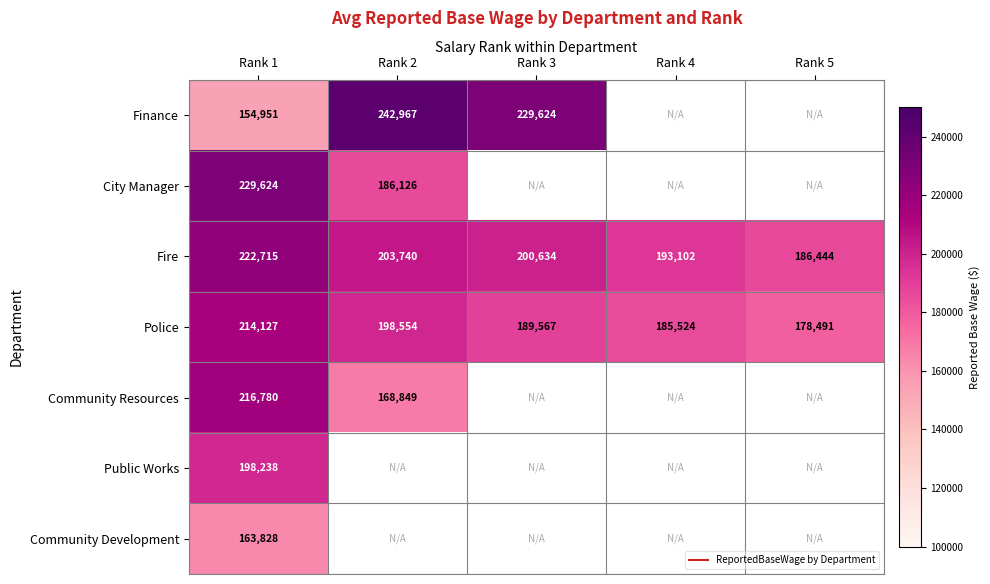

How many positive values does the Community Development series have?

1